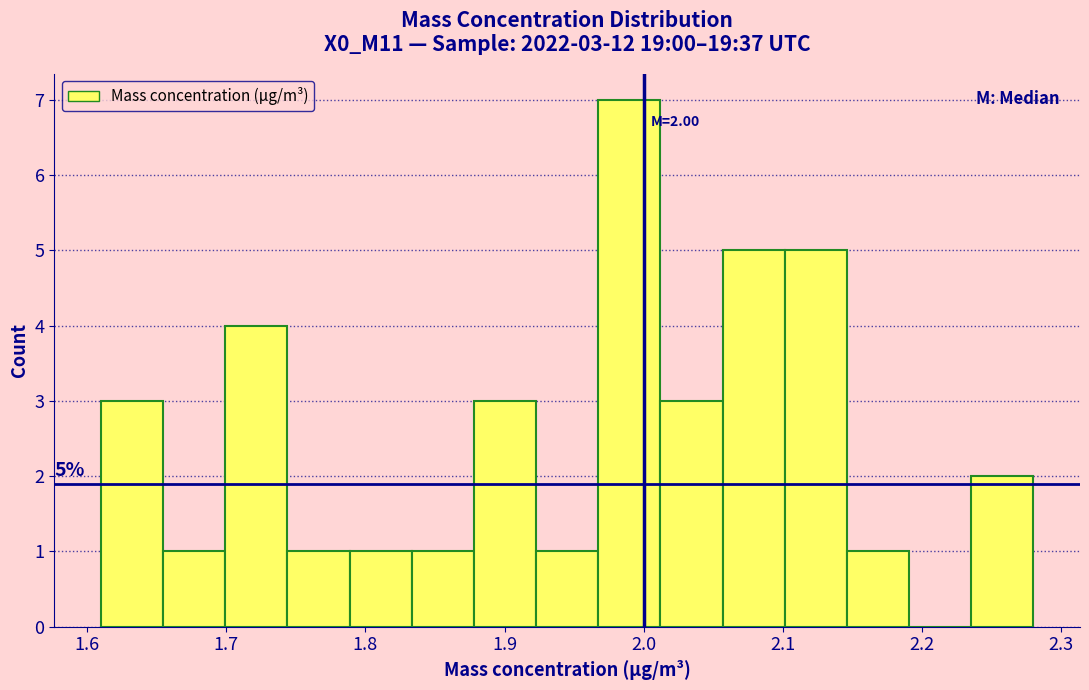

Over which range of the x-axis is the bar tallest?

1.97 to 2.01